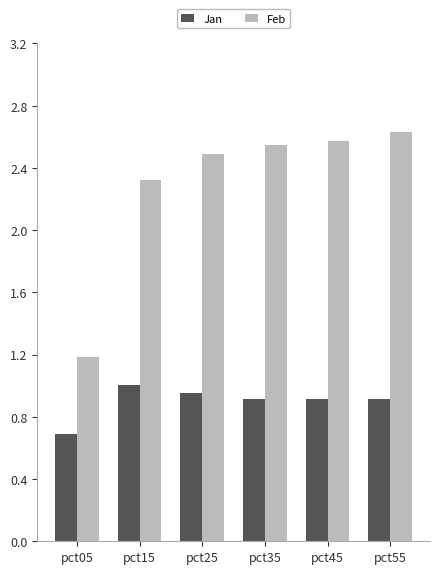

List the series in order of their overall mean, lowest first.

Jan, Feb